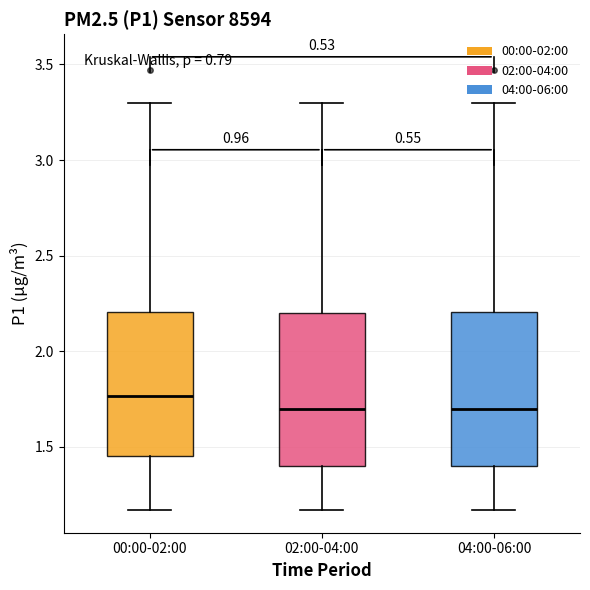

Reading left to right, read every box against the y-axis: the position of its median line, the range the box covers, and the ends of its whiskers. The values are not printed on the chart, so give them approximately, as read against the axis.

00:00-02:00: median 1.75, box 1.45 to 2.20, whiskers 1.15 to 3.30
02:00-04:00: median 1.70, box 1.40 to 2.20, whiskers 1.15 to 3.30
04:00-06:00: median 1.70, box 1.40 to 2.20, whiskers 1.15 to 3.30